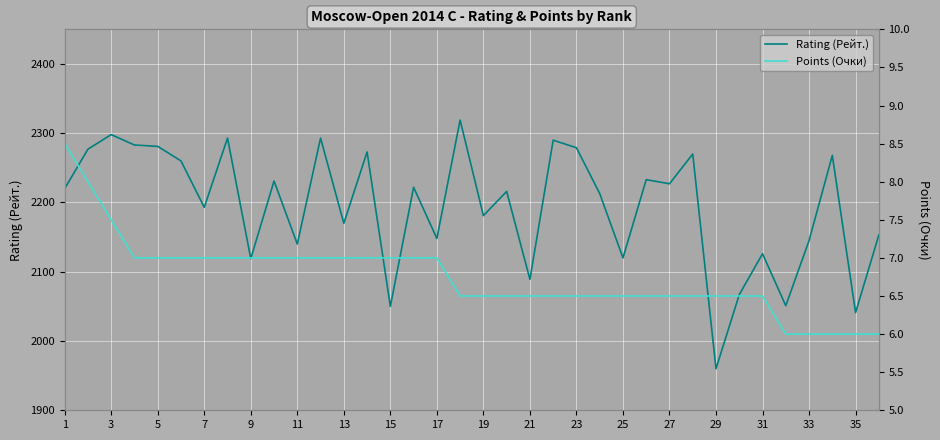

How many series are shown in this chart?

2